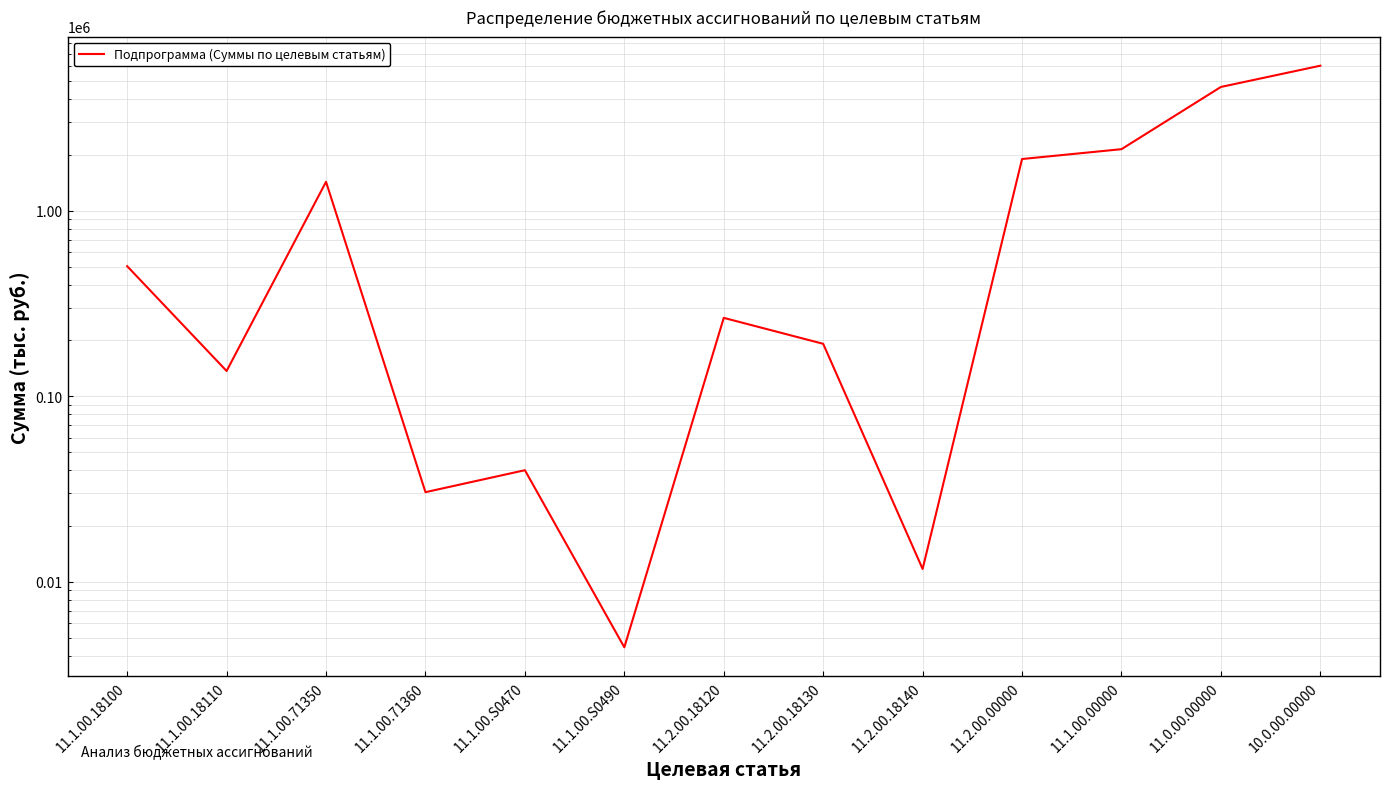

What is the label of the 8th point from the left?

11.2.00.18130